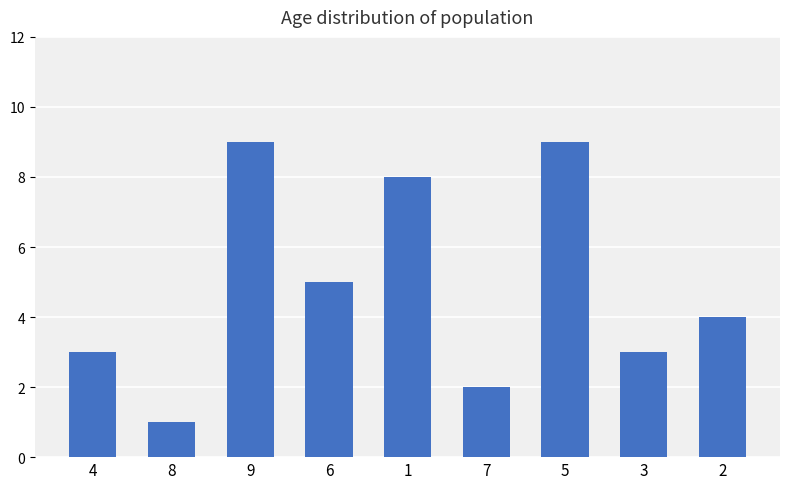

What is the change in value from 4 to 2?

+1